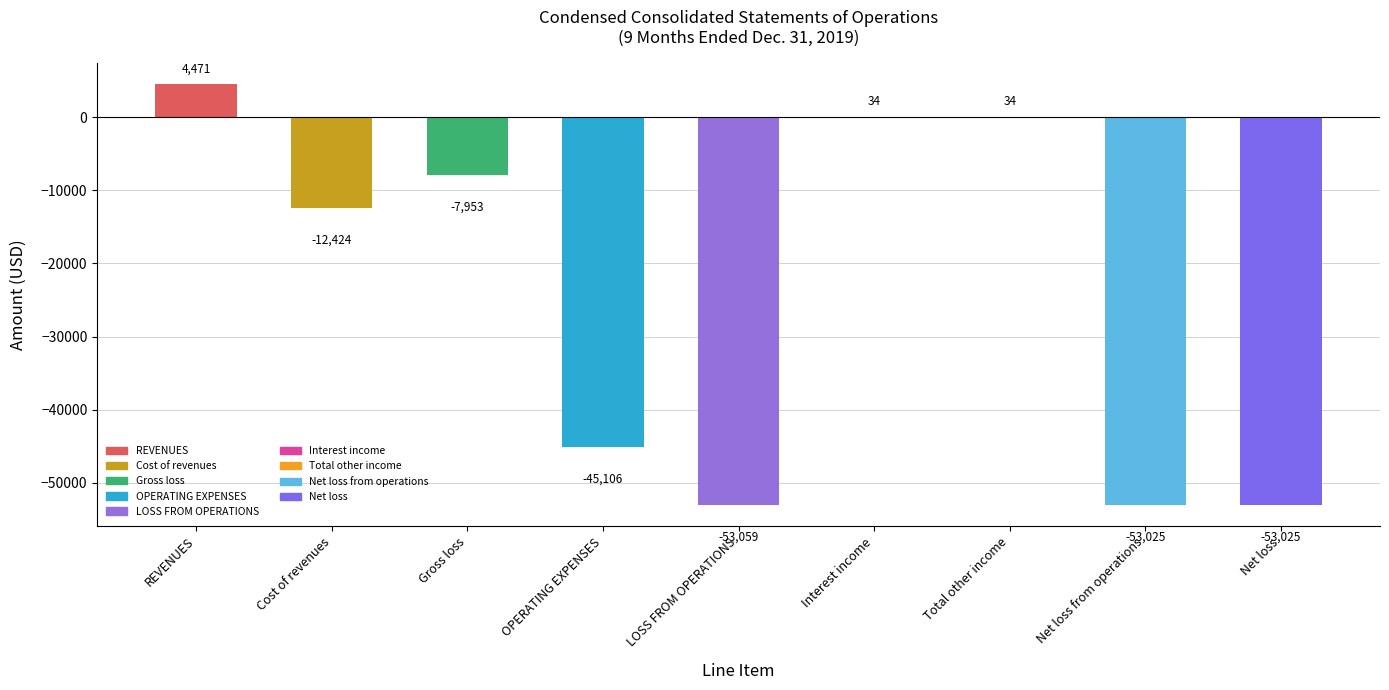

What is the label of the 2nd bar from the right?

Net loss from operations